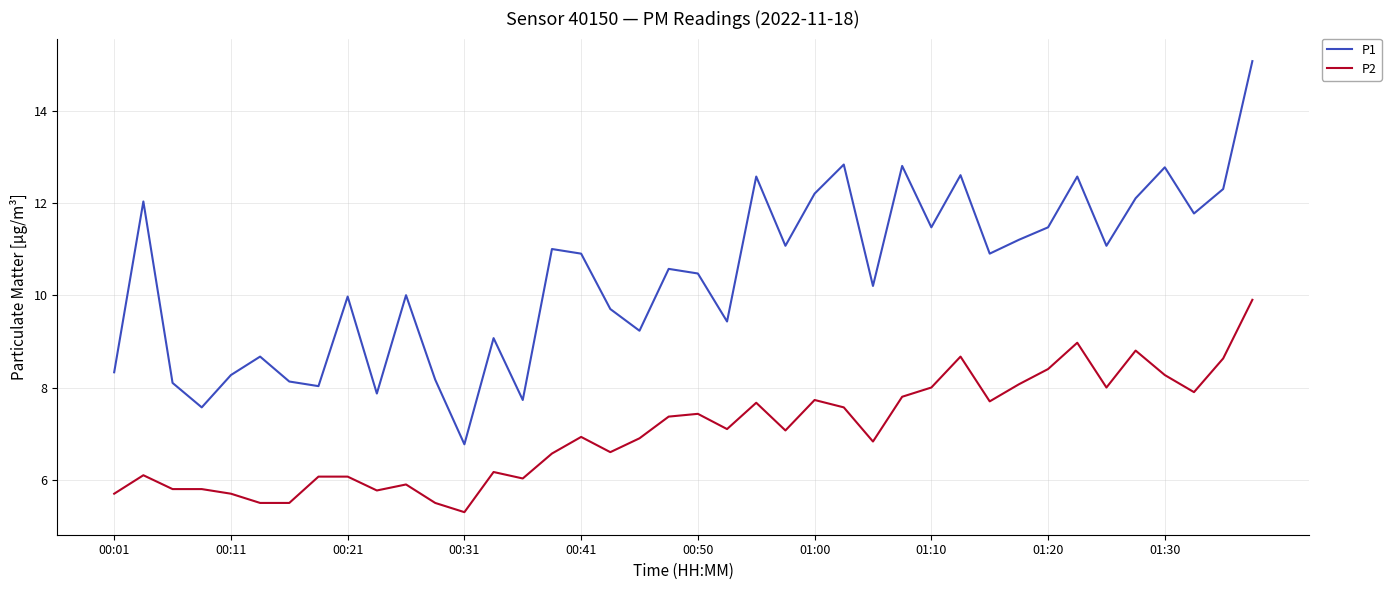

What is the greatest value displayed?

15.1